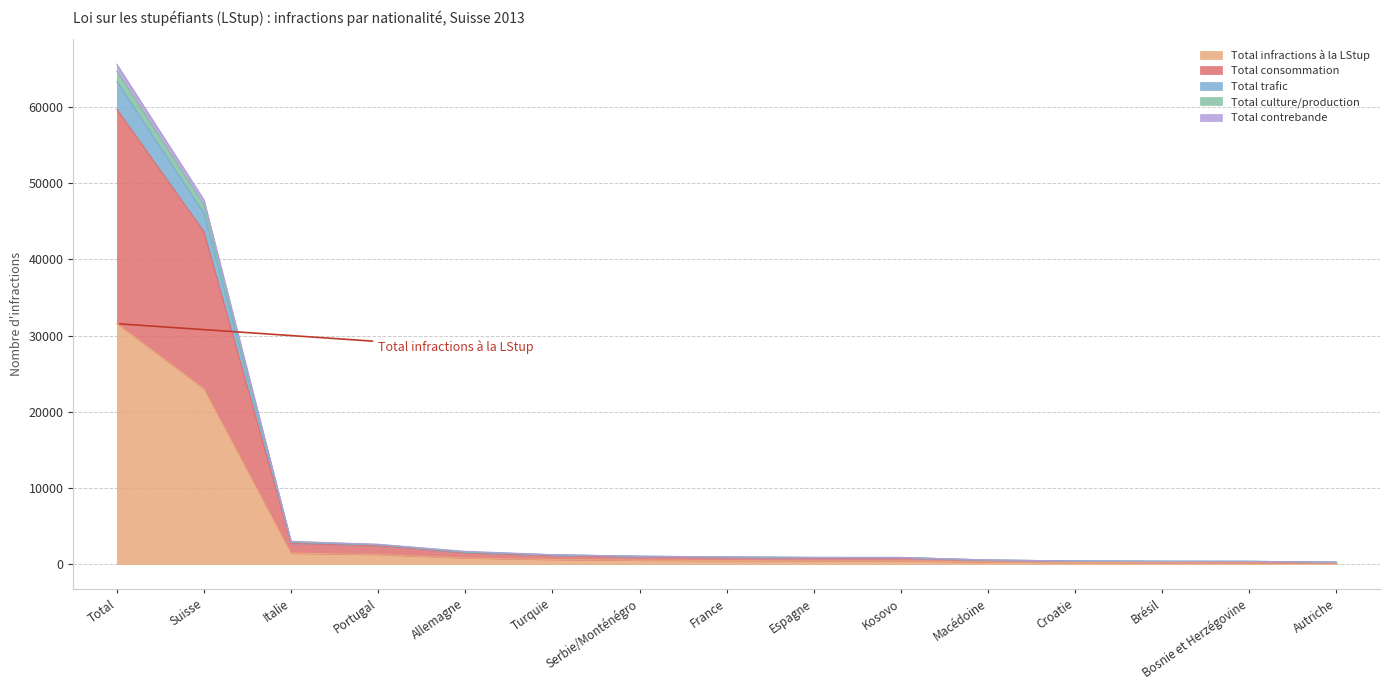

What is the label of the 7th point from the right?

Espagne